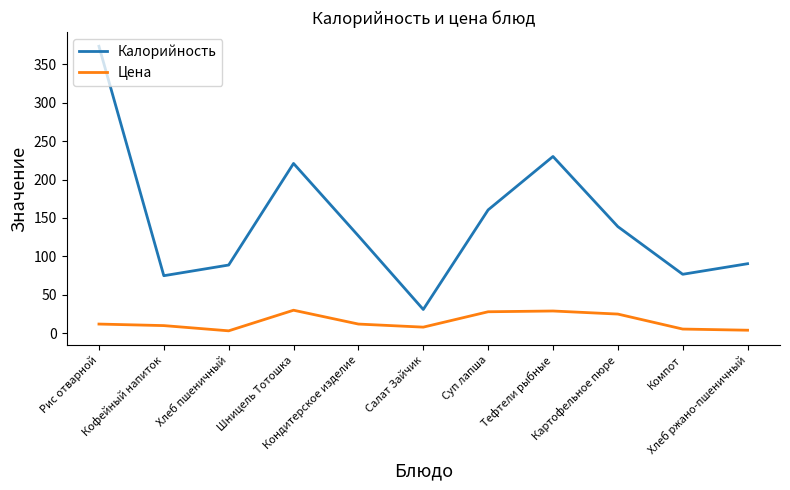

Between Шницель Тотошка and Салат Зайчик, which series saw the biggest shift?

Калорийность